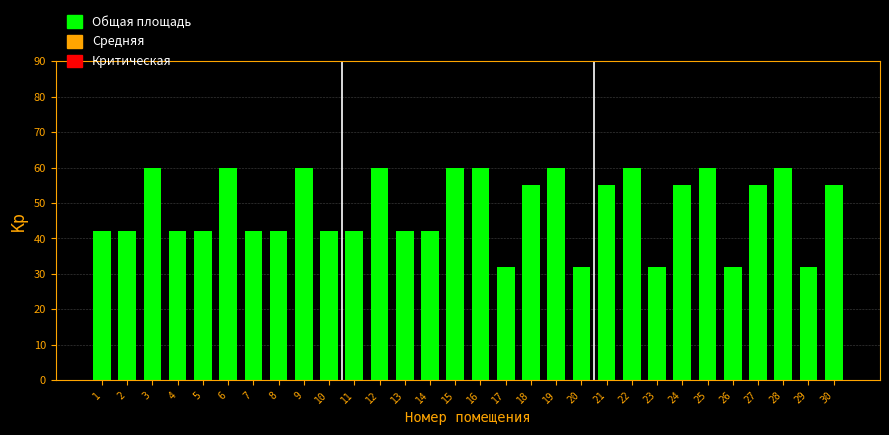

Reading left to right, transcribe all the data shown in this chart.

1=42.0	2=42.0	3=60.0	4=42.0	5=42.0	6=60.0	7=42.0	8=42.0	9=60.0	10=42.0	11=42.0	12=60.0	13=42.0	14=42.0	15=60.0	16=60.0	17=31.9	18=55.0	19=60.0	20=31.9	21=55.0	22=60.0	23=31.9	24=55.0	25=60.0	26=31.9	27=55.0	28=60.0	29=31.9	30=55.0